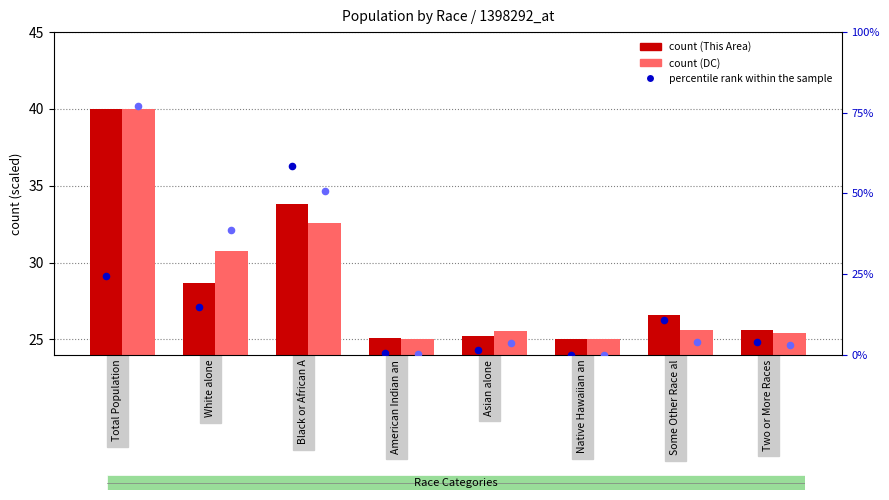

Which series has the widest spread of Y values?

DC percentile rank within the sample